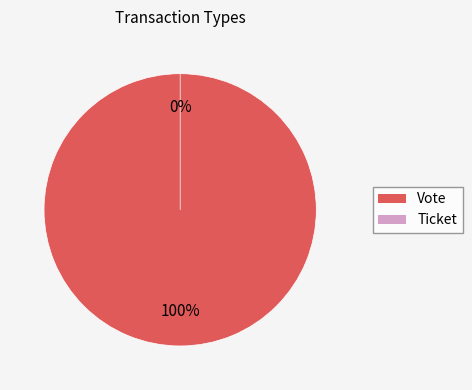

Which category has the smallest portion of the pie?

Ticket